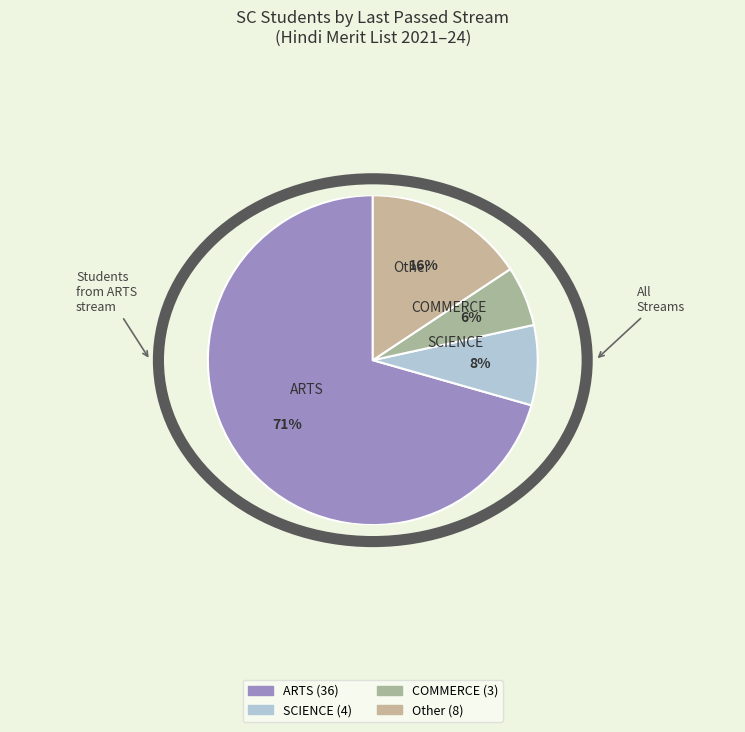

Which slice is the smallest?

COMMERCE